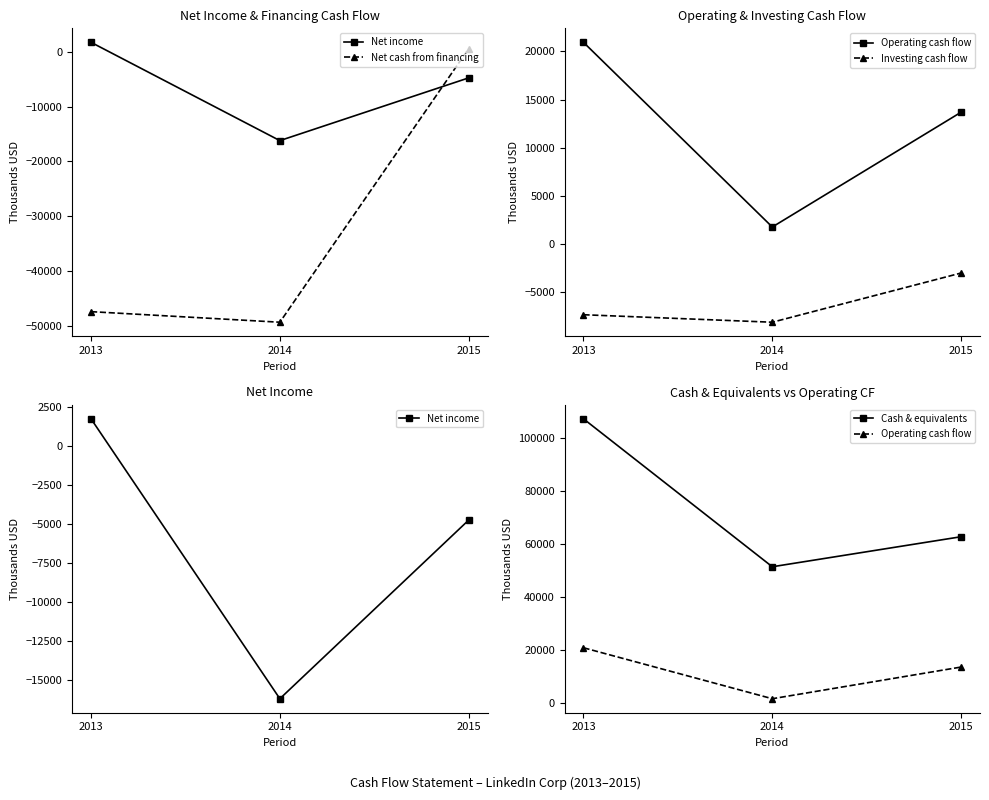

Reading left to right, extract all data points from this chart.

Net income: 1723	-16205	-4763
Net cash from financing: -47403	-49331	577
Operating cash flow: 20947	1779	13696
Investing cash flow: -7326	-8104	-2996
Cash & equivalents: 107055	51415	62710